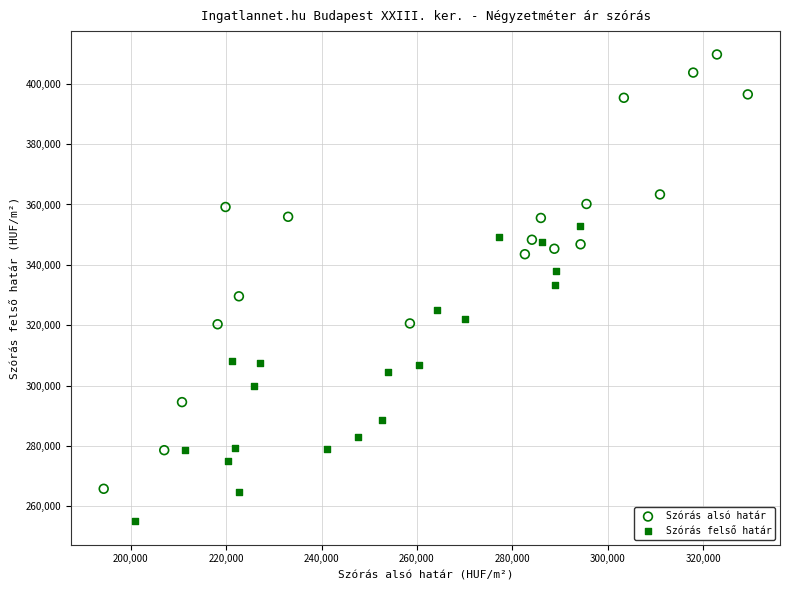

Which series has the widest spread of Y values?

Szórás alsó határ